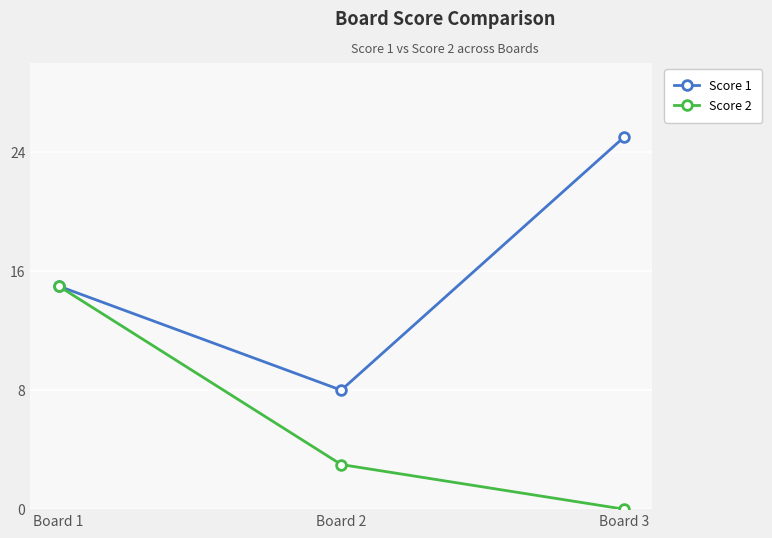

Which series has the largest range (max minus min)?

Score 1